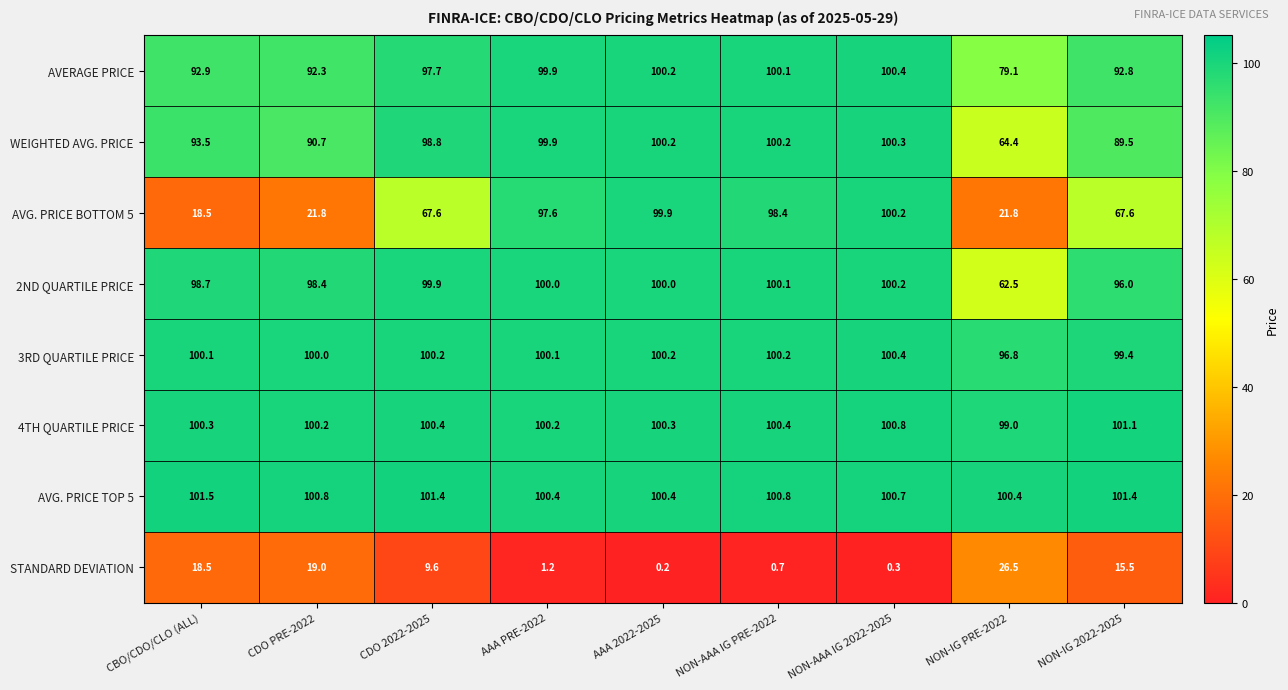

What is the maximum value shown in the chart?

101.5